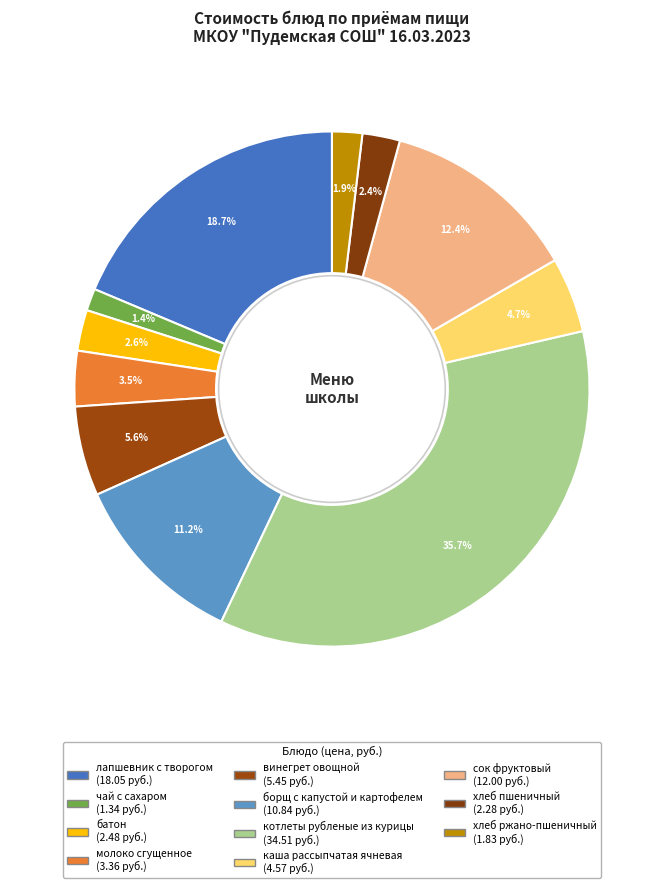

To the nearest percent, what is the average slice percentage?

9%